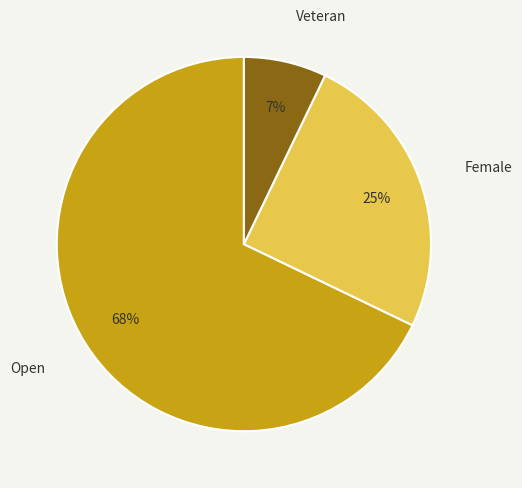

Does any single category account for the majority?

Yes